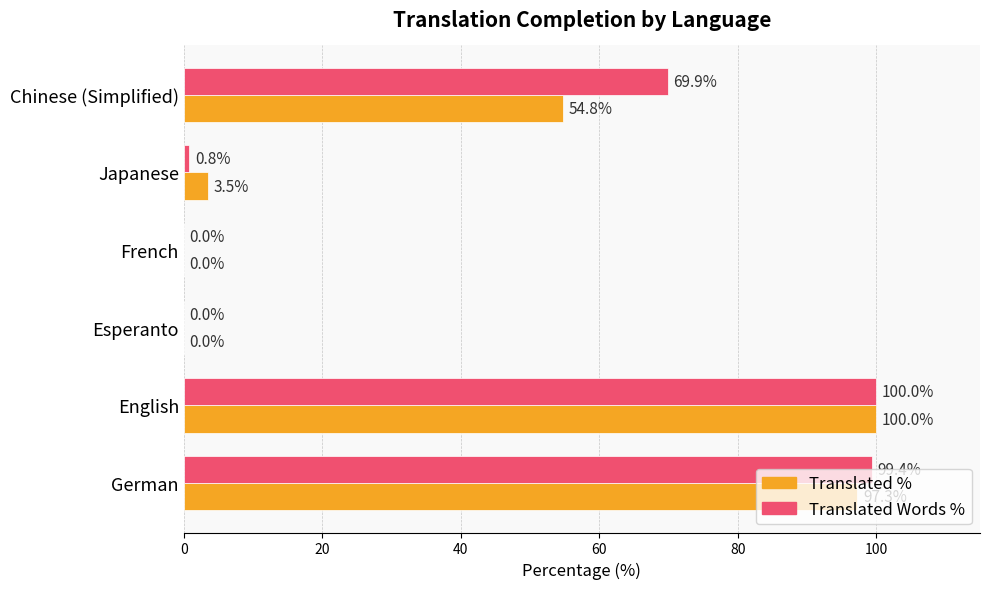

At which category is the sum across all series the highest?

English